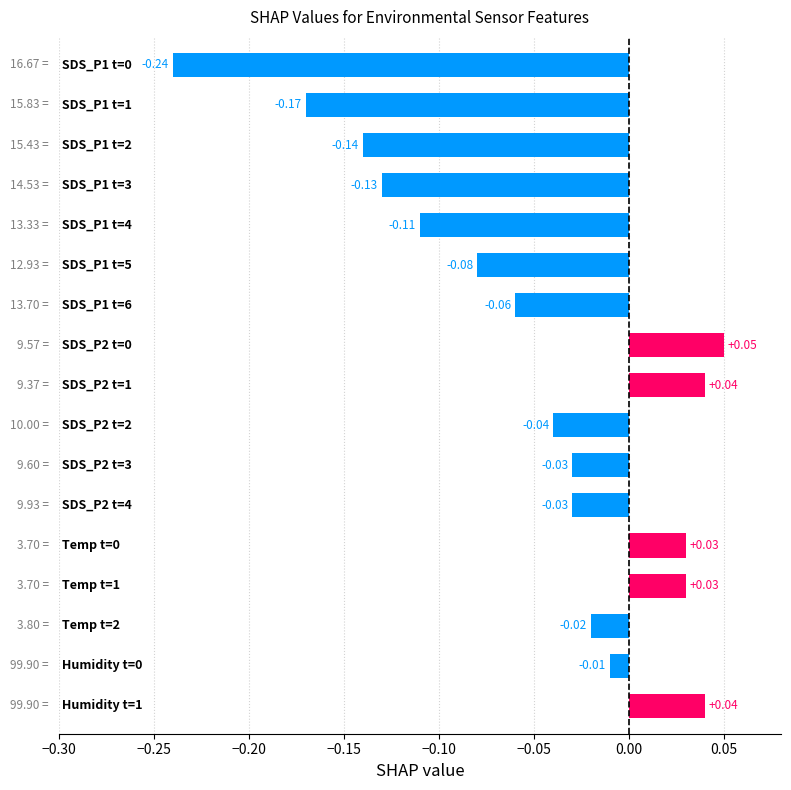

What is the sum of all values?

-0.9